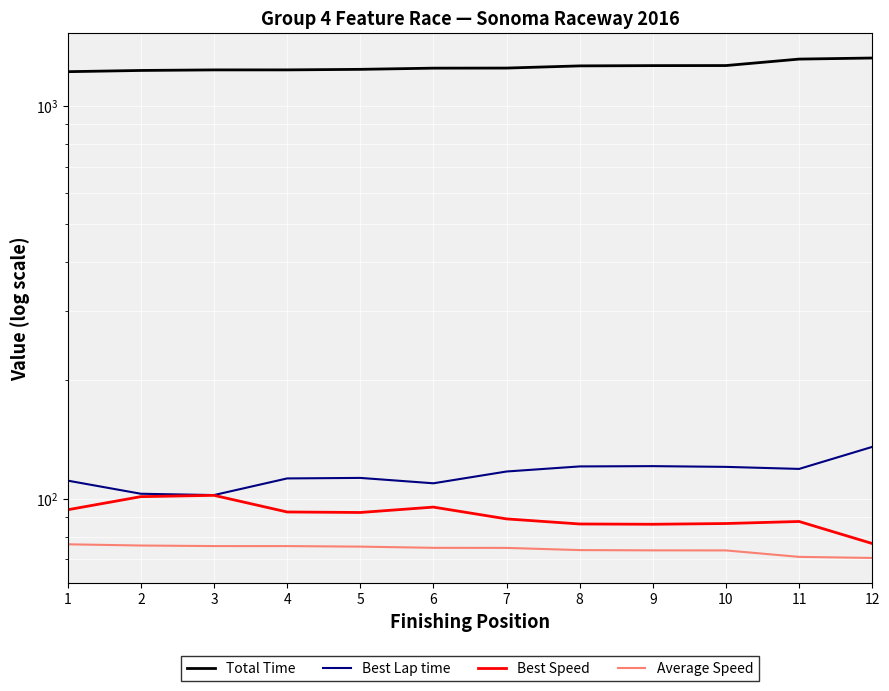

What is the sum of the Best Speed values at 3 and 10?

188.3